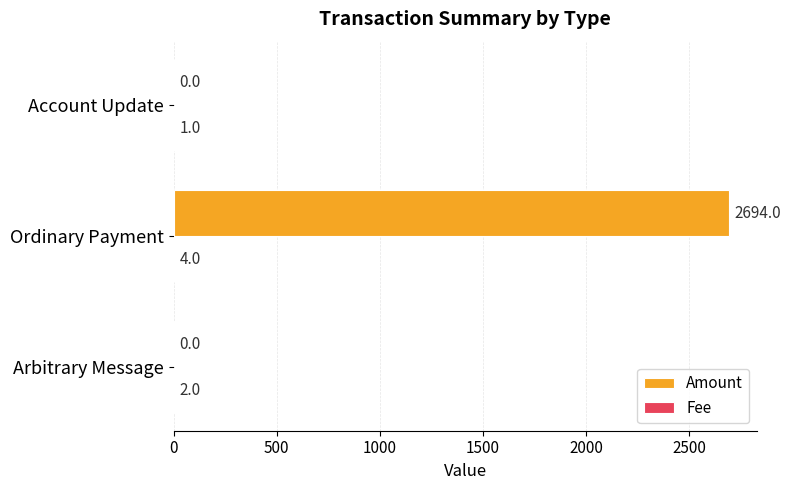

Which category has the highest value across all series?

Ordinary Payment